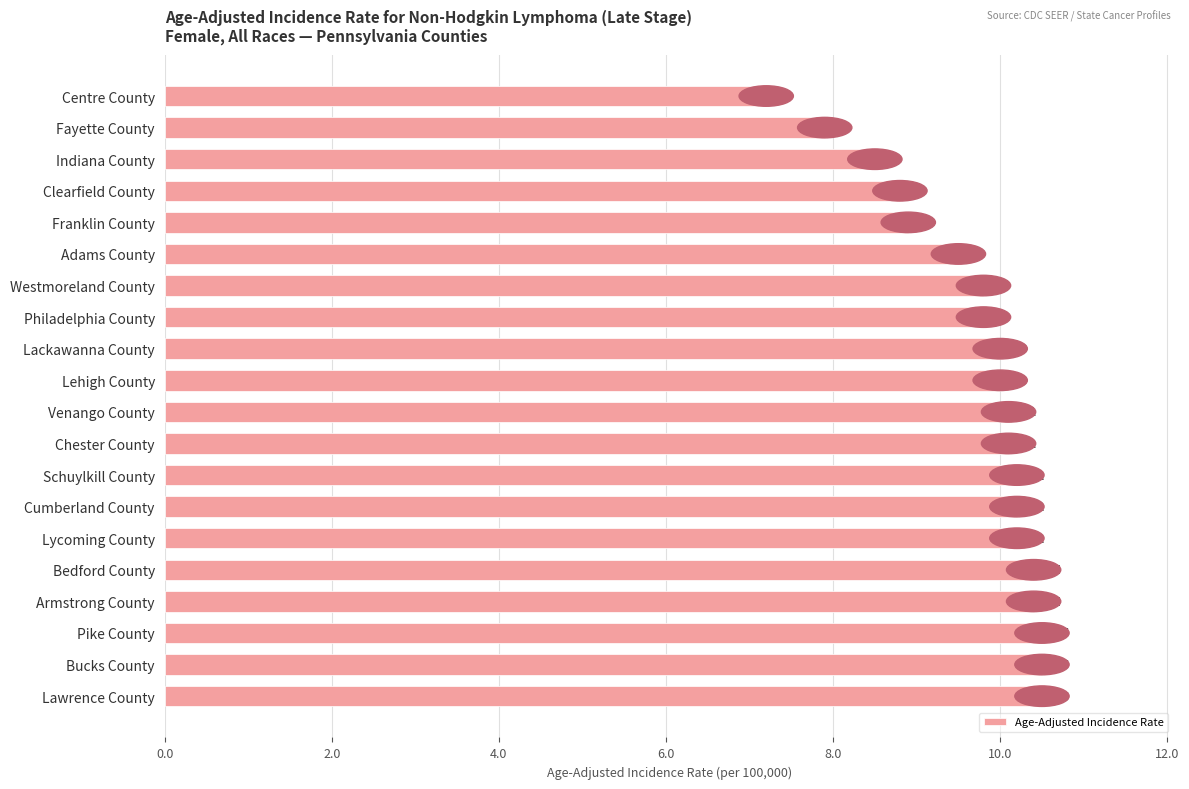

Approximately how many times larger is the value at Indiana County compared to Venango County?

0.8